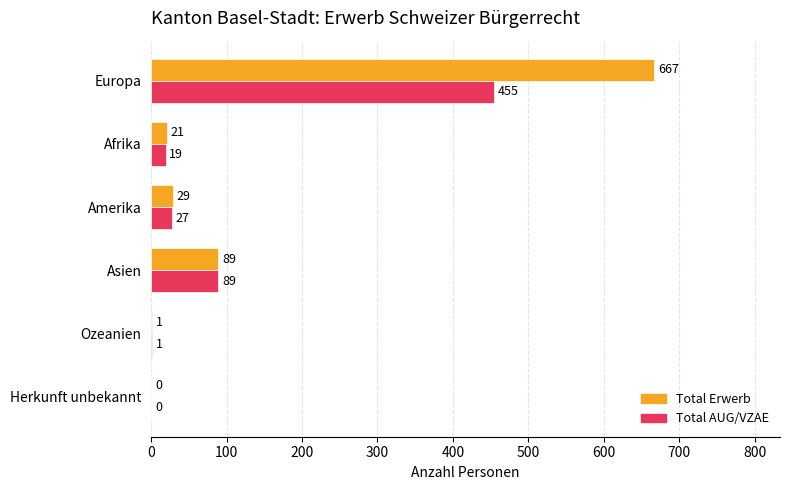

Which series changed the most between Amerika and Asien?

Total AUG/VZAE